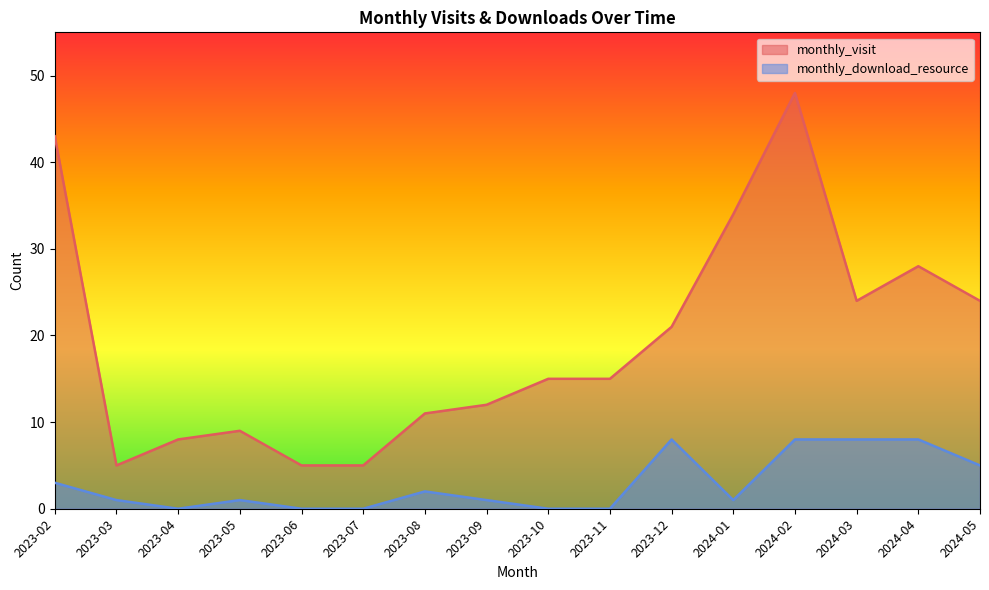

How many lines are shown in the chart?

2